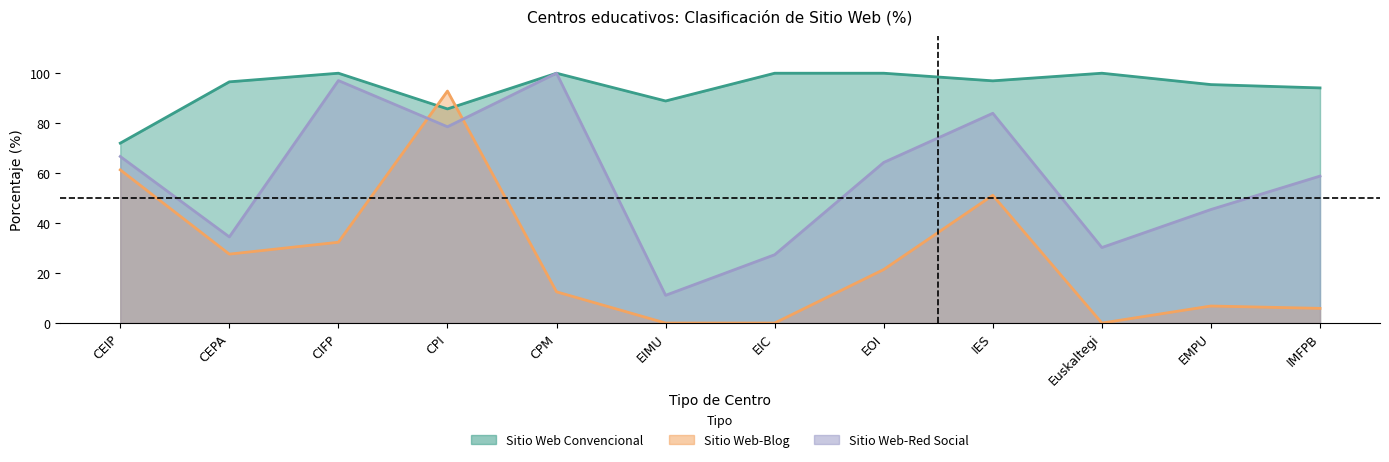

Count the number of categories in the chart.

12